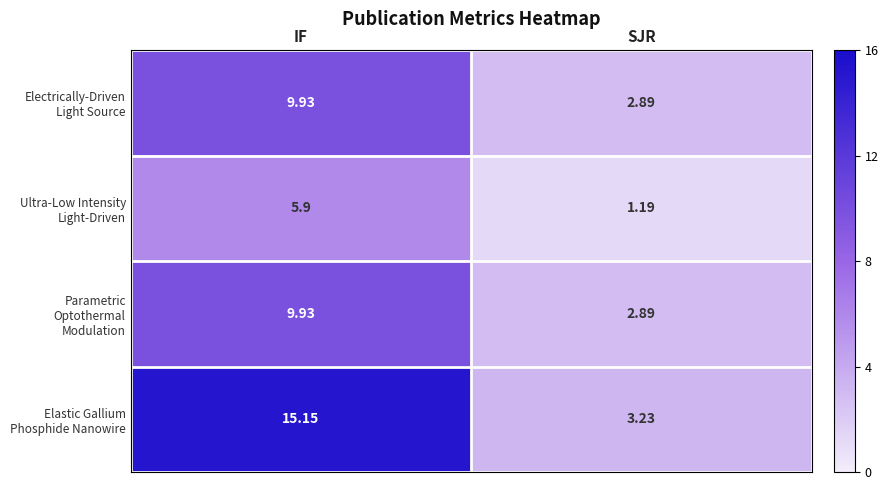

At which category is the sum across all series the highest?

IF